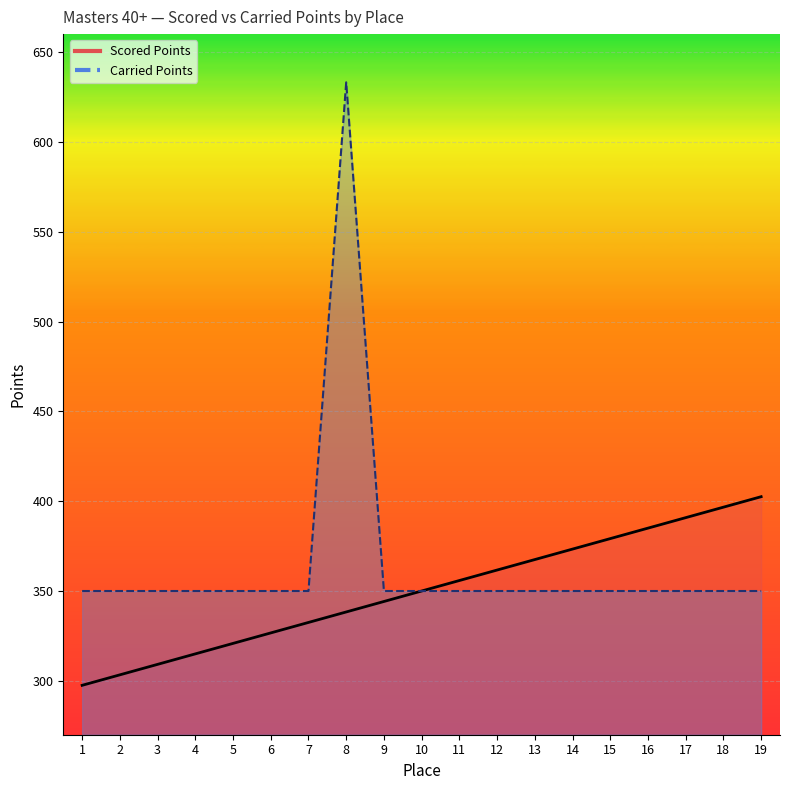

What is the lowest value of the Carried Points series?

350.0